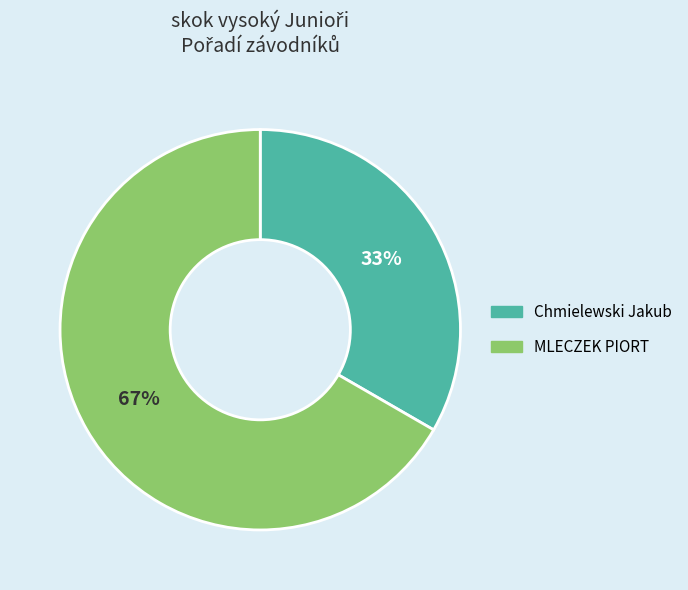

Combined, do MLECZEK PIORT and Chmielewski Jakub account for over 50%?

Yes